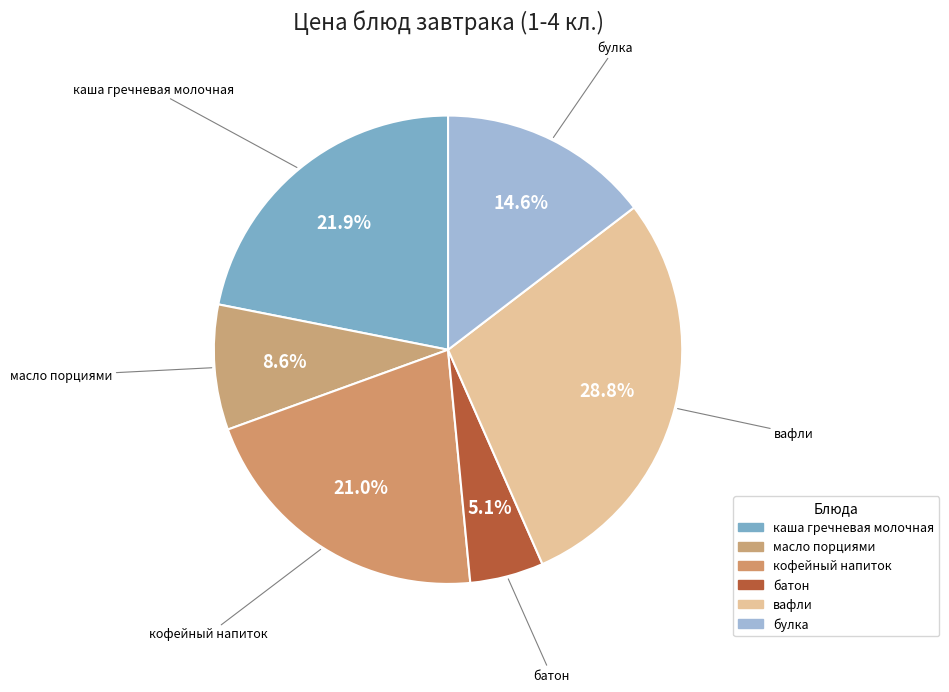

The масло порциями slice represents 2% of the pie. True or false?

False